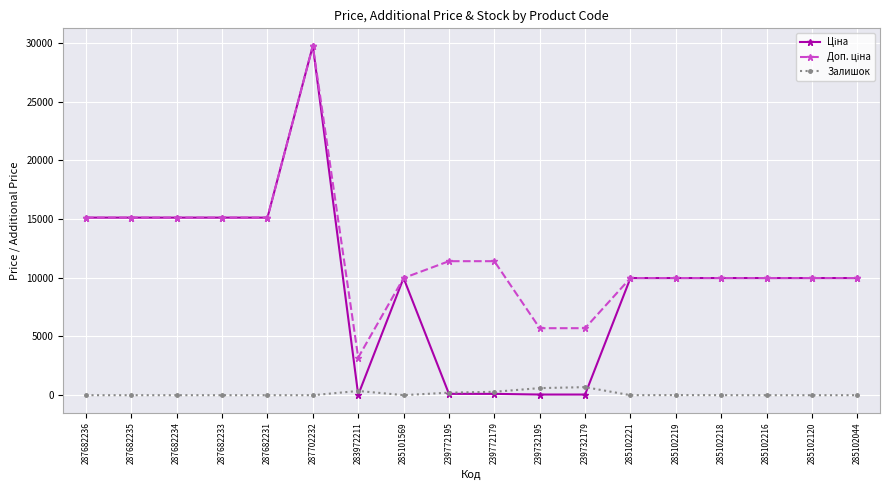

What is the difference between the highest and lowest values at 285102221?

9973.0